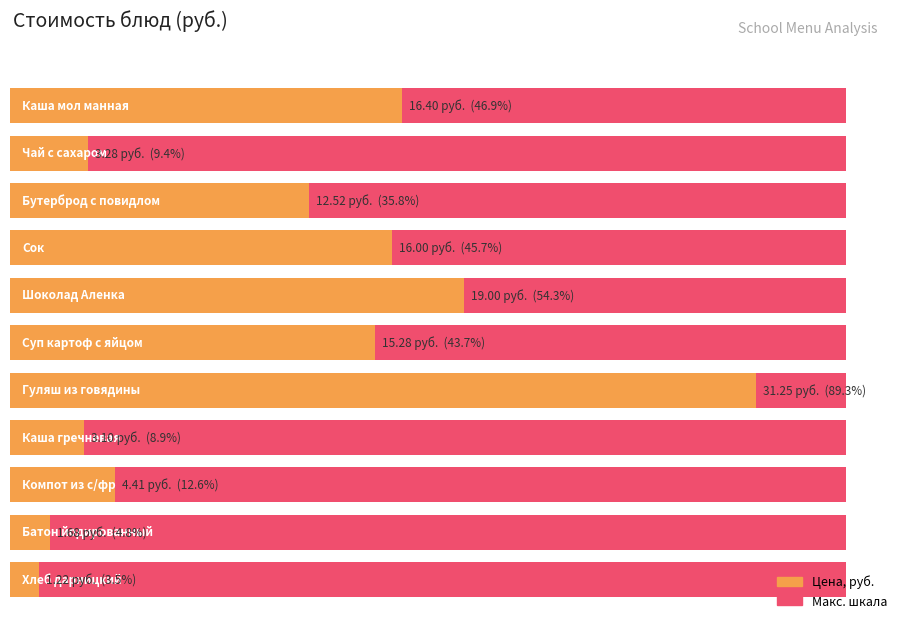

Rank the categories by value from lowest to highest.

Хлеб дарницкий, Батон йодированный, Каша гречневая, Чай с сахаром, Компот из с/фр, Бутерброд с повидлом, Суп картоф с яйцом, Сок, Каша мол манная, Шоколад Аленка, Гуляш из говядины